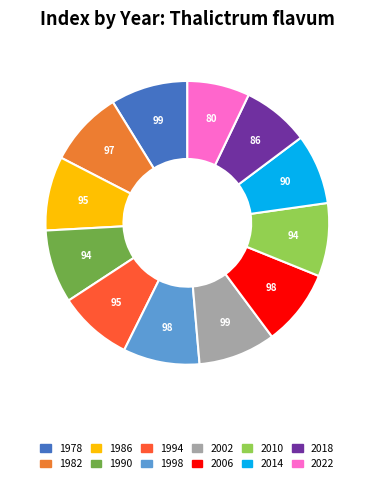

Which category has the smallest portion of the pie?

2022